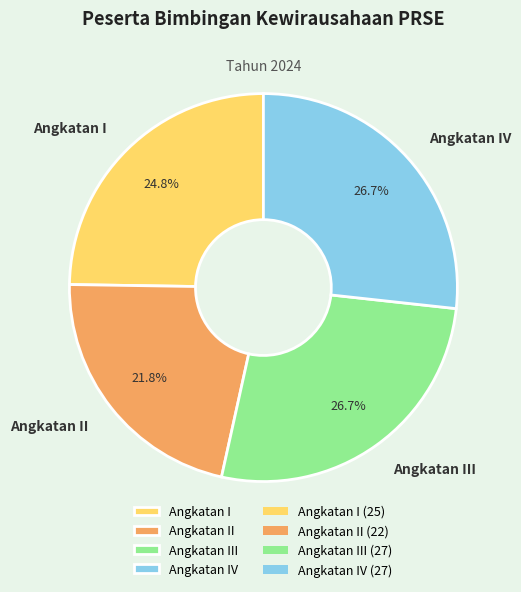

The Angkatan I slice represents 25% of the pie. True or false?

True